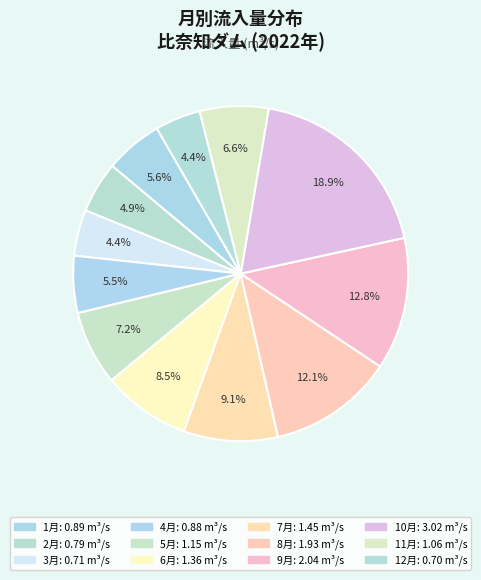

Which category has the smallest portion of the pie?

12月